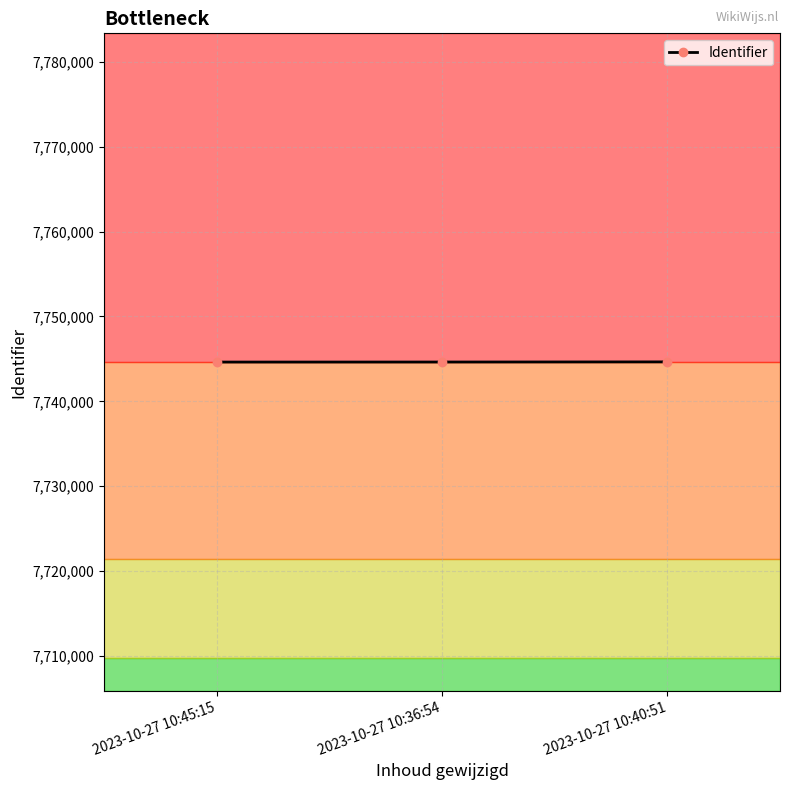

What is the label of the 1st point from the right?

2023-10-27 10:40:51